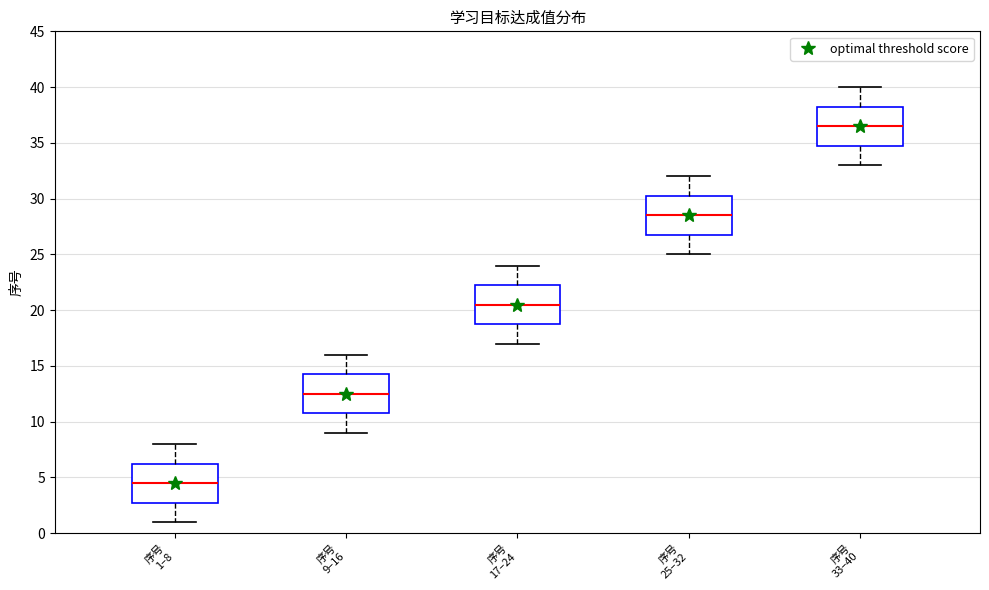

Where is the lower edge of the box for 序号 1–8 on the y-axis? The values are not printed on the chart, so give them approximately, as read against the axis.

3.0